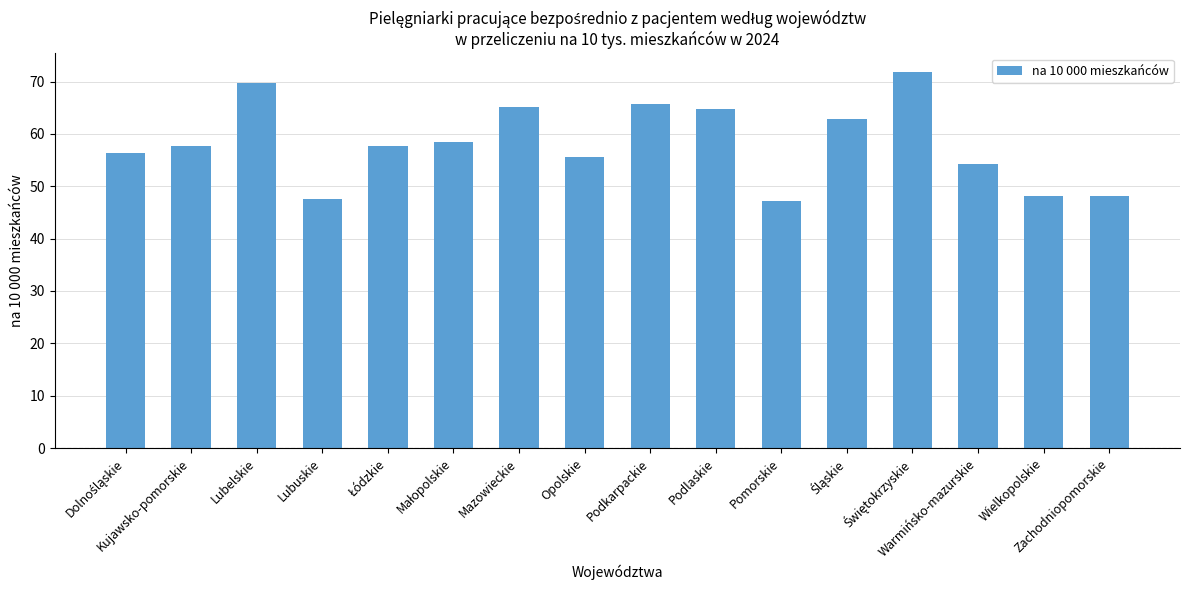

How many distinct data groups are displayed?

1